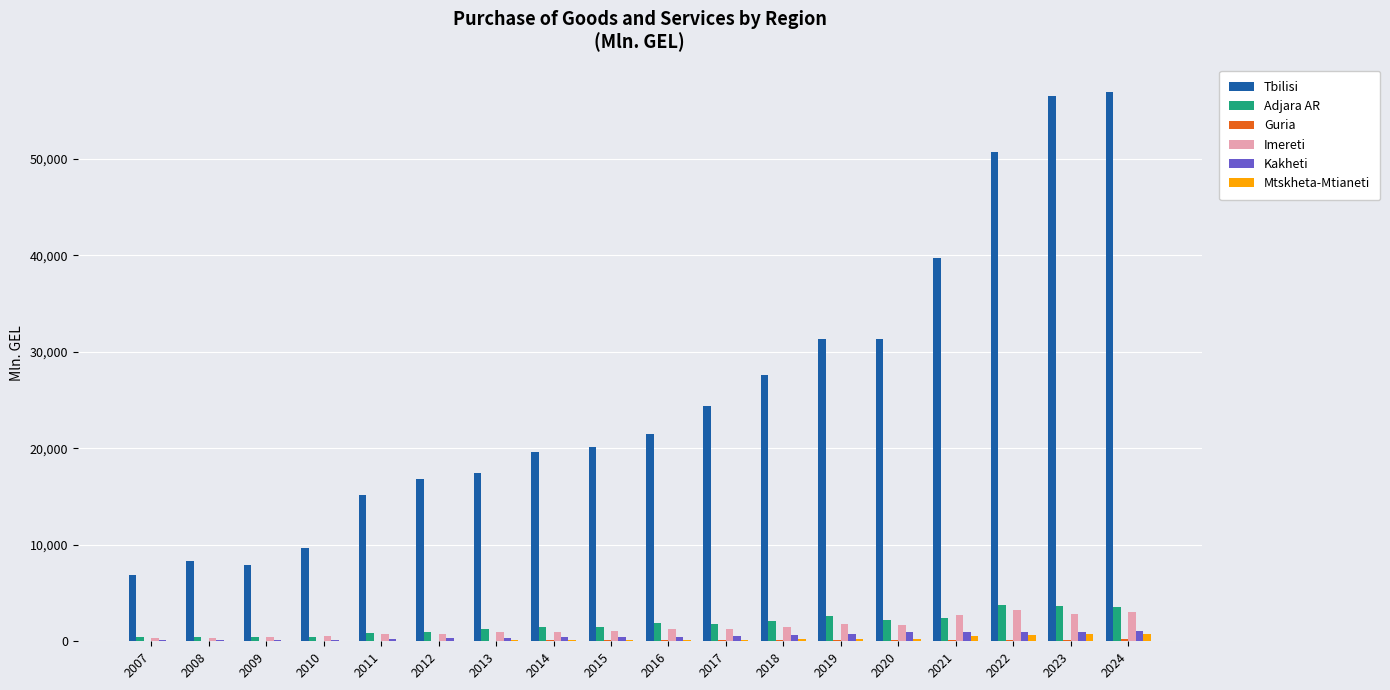

True or false: Tbilisi has a value of 81270.5 at 2024.

False